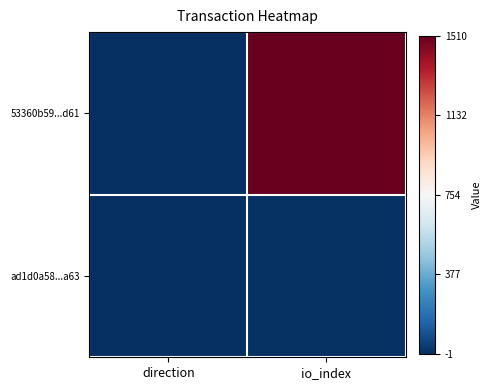

At which category is the sum across all series the highest?

io_index